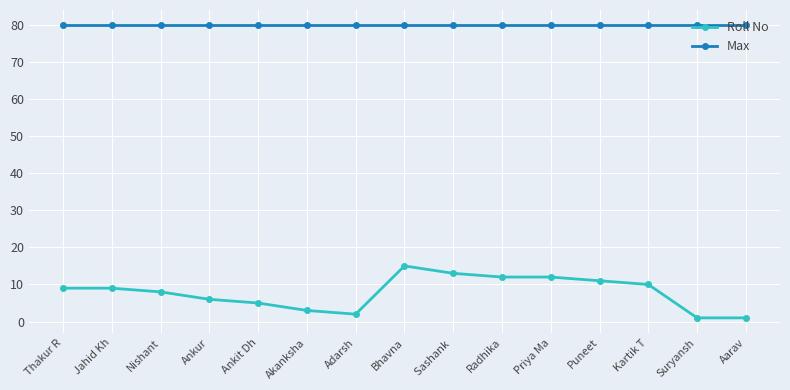

Is the value of Max at Jahid Kh greater than the value of Roll No at Thakur R?

Yes